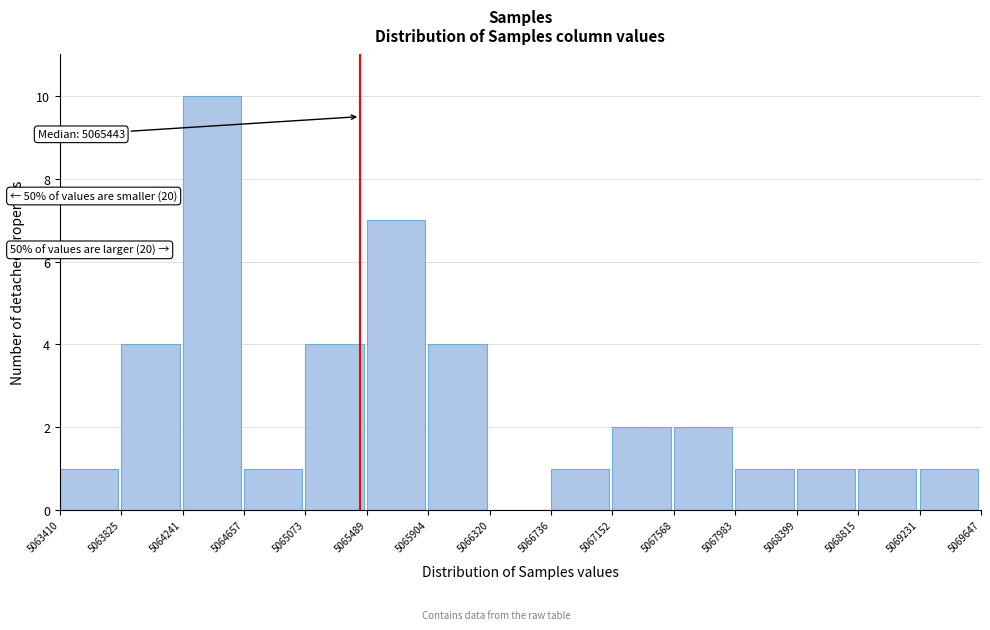

Which range on the x-axis has the tallest bar?

5064241 to 5064657